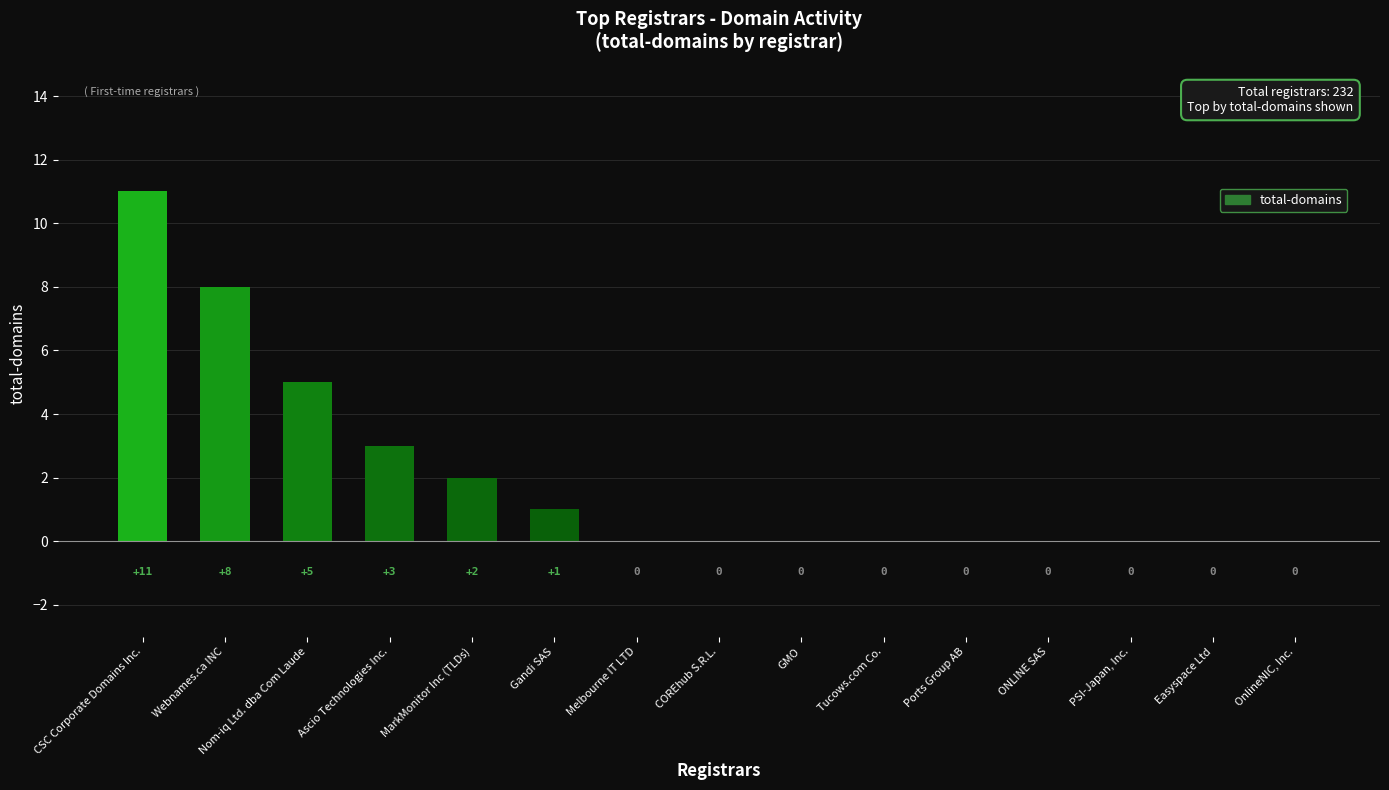

Are the bars grouped side by side (vs. stacked)?

No